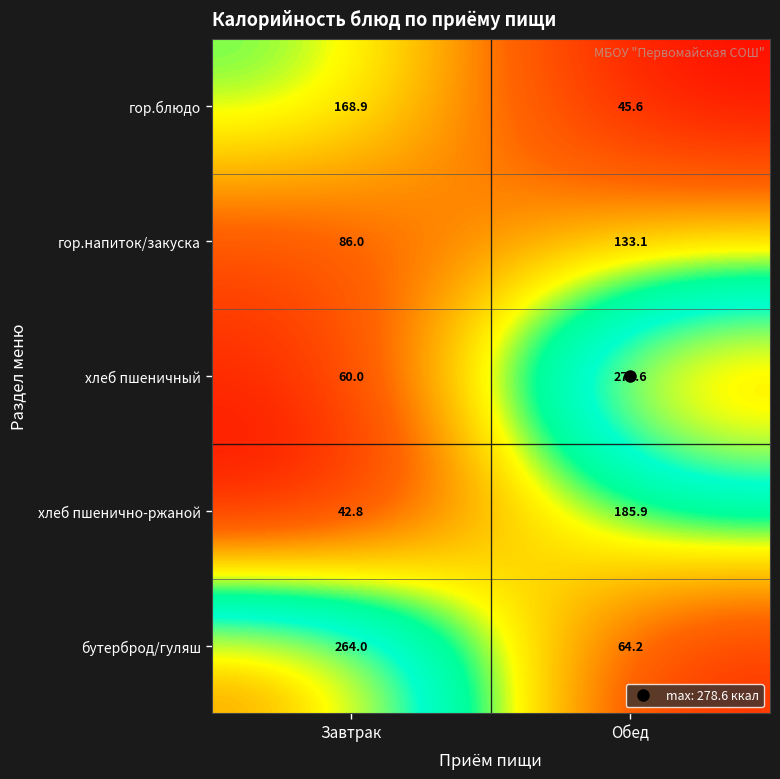

What is the minimum value shown in the chart?

42.8